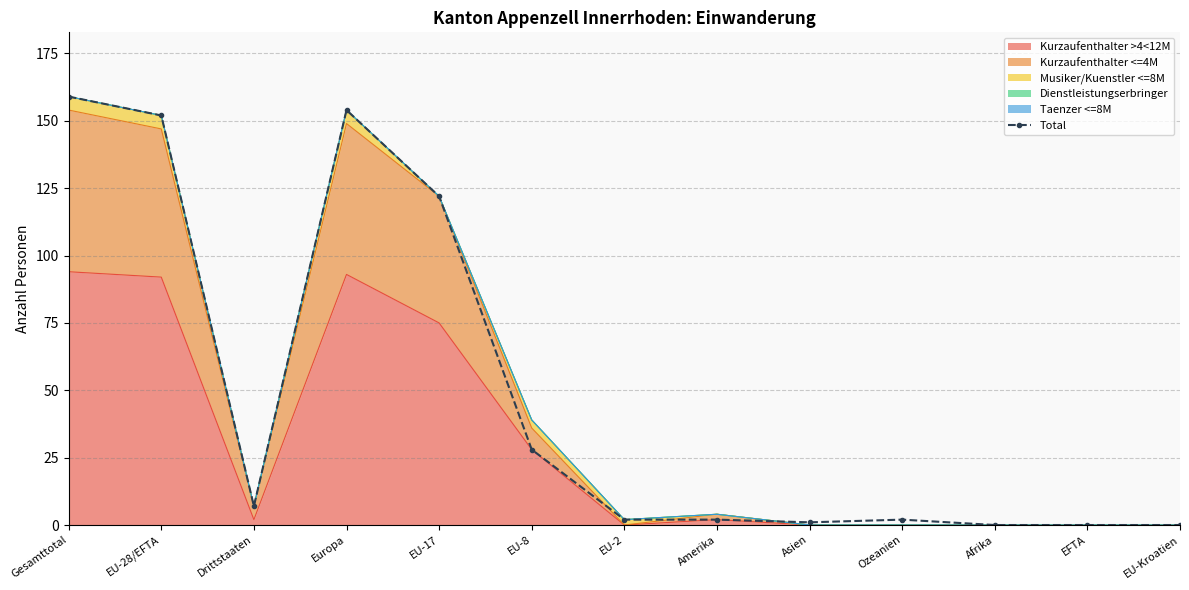

What is the greatest value displayed?

159